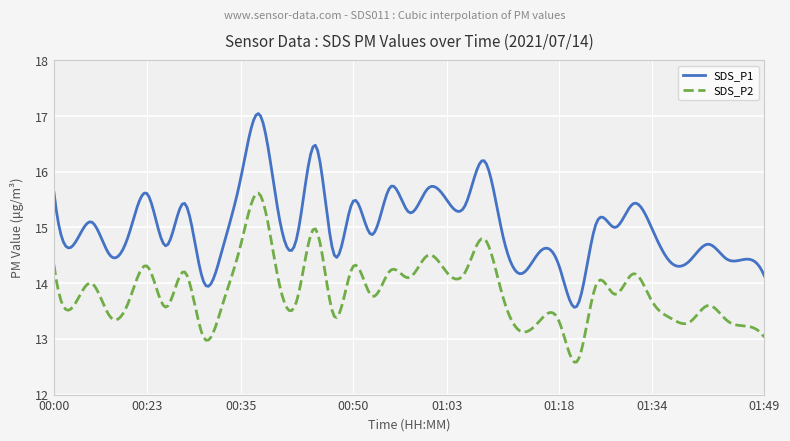

Which series has the largest range (max minus min)?

SDS_P1